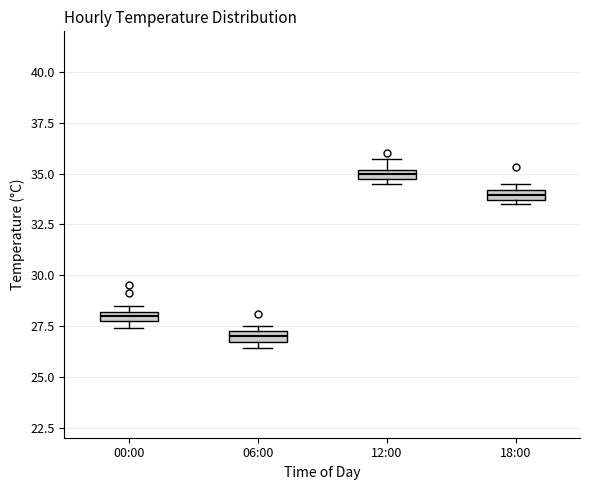

Where is the lower edge of the box for 12:00 on the y-axis? The values are not printed on the chart, so give them approximately, as read against the axis.

34.5